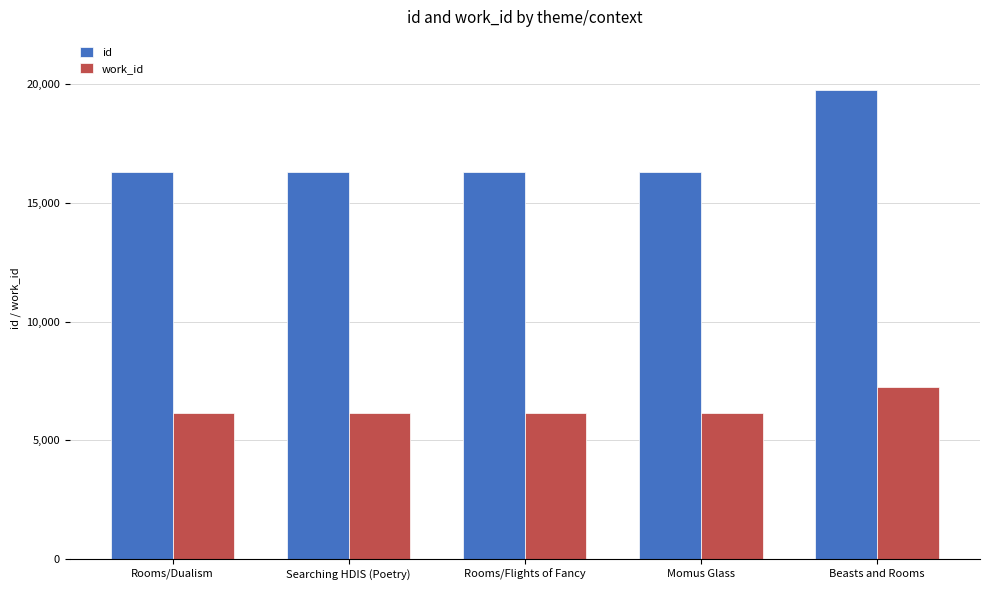

What is the label of the 2nd bar from the left?

Searching HDIS (Poetry)